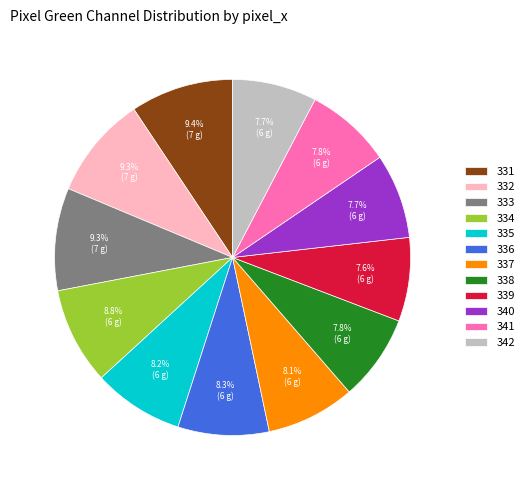

Is there a majority slice in this chart?

No